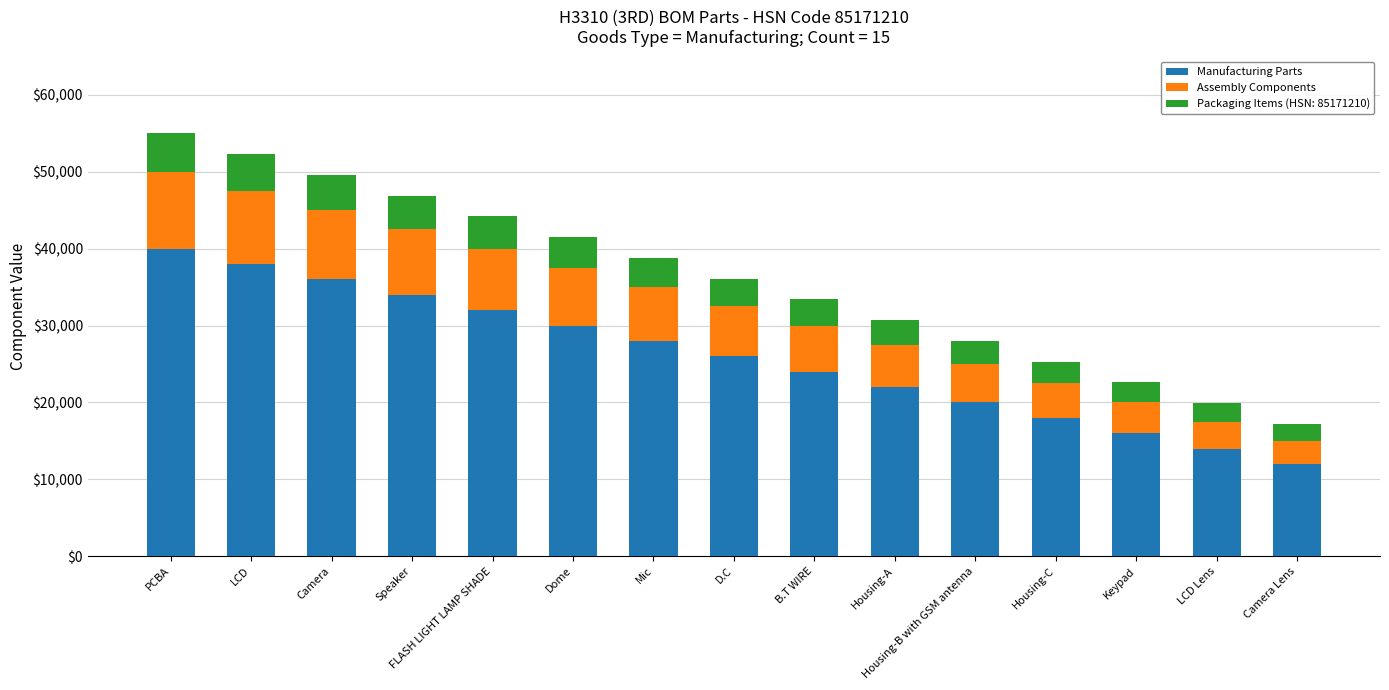

Does the chart contain any negative values?

No